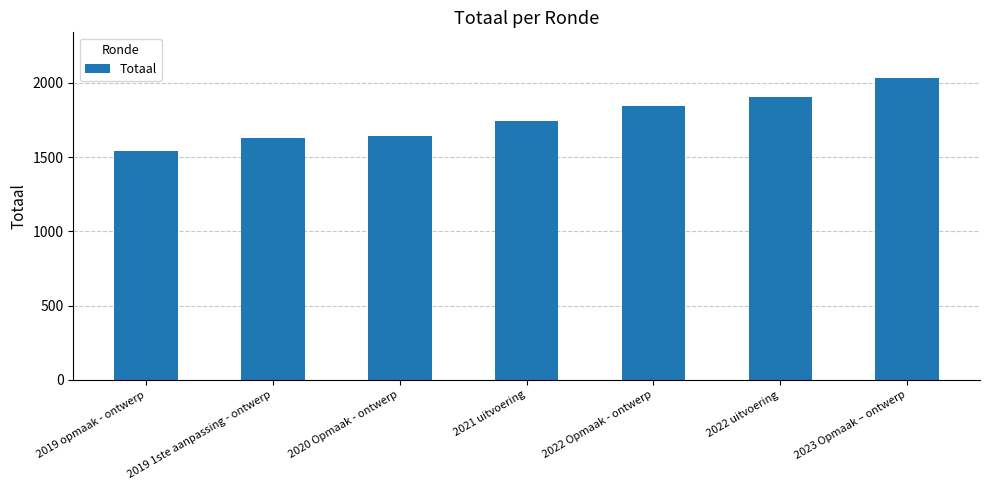

What is the value of the 6th bar from the left?

1904